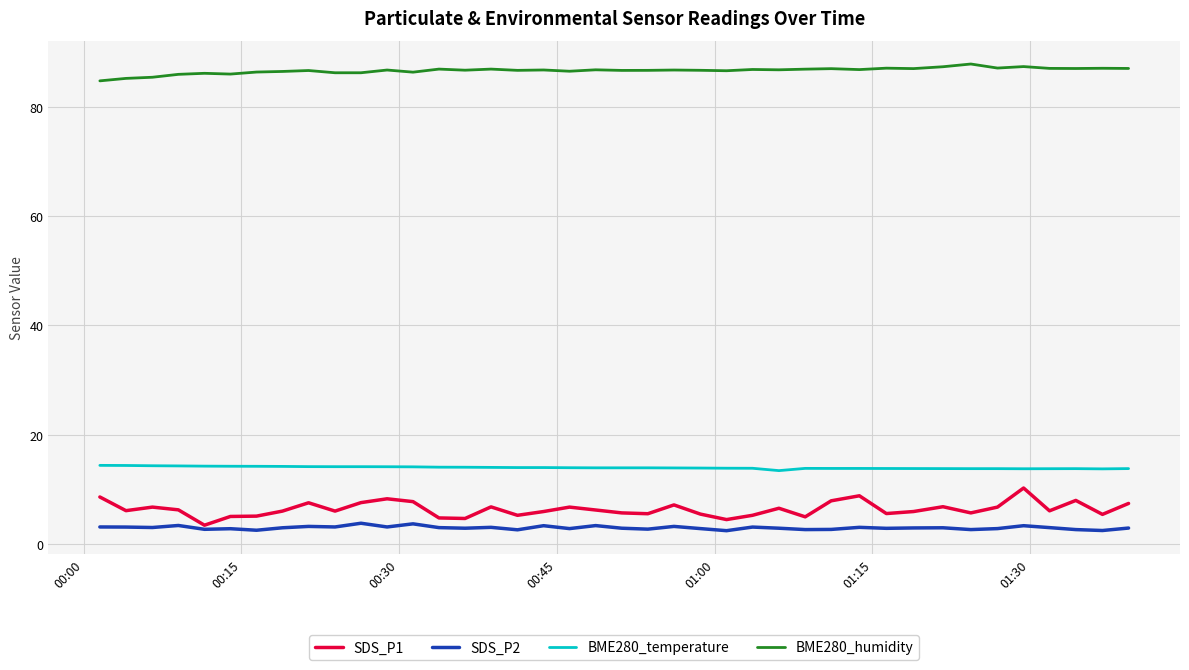

What is the difference between the maximum and minimum values in the SDS_P2 series?

1.4